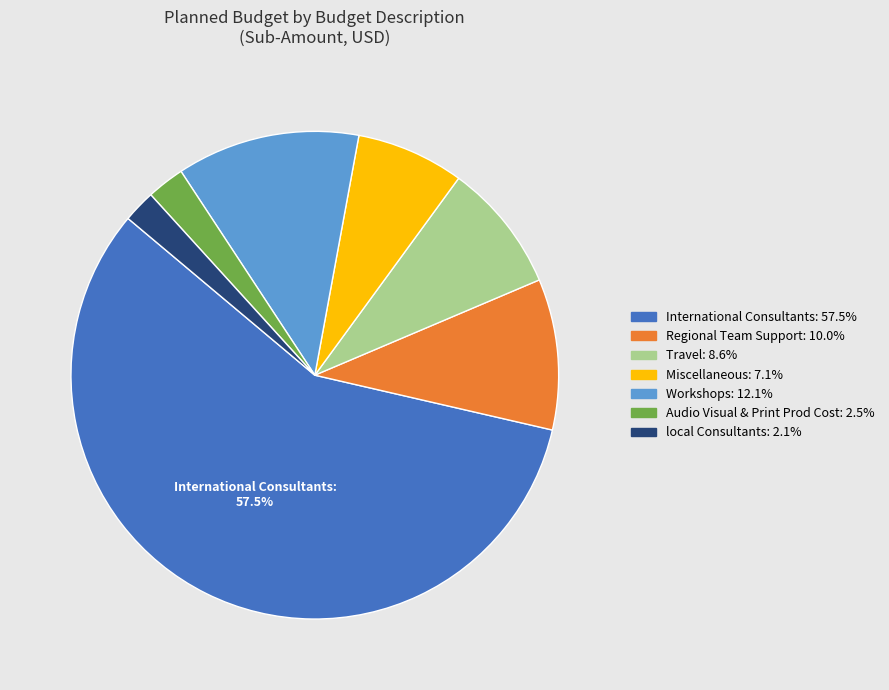

Is there any slice that represents more than half of the pie?

Yes